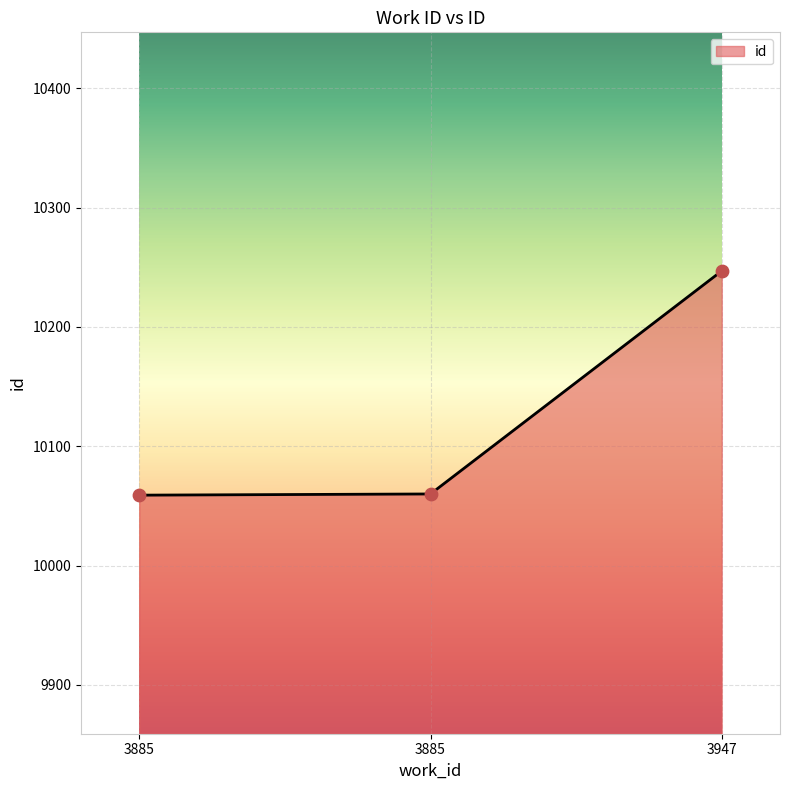

How many lines are shown in the chart?

1